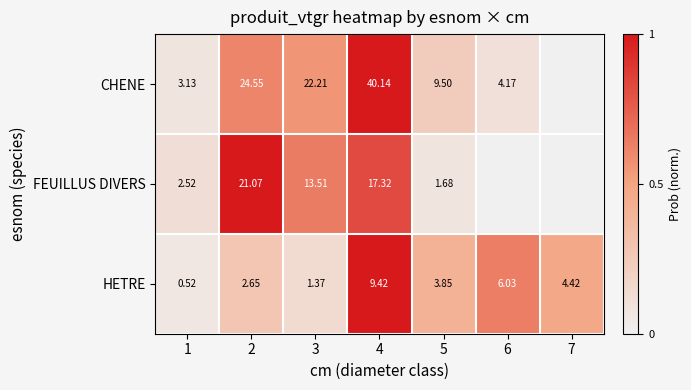

Which category has the lowest value in the HETRE series?

1